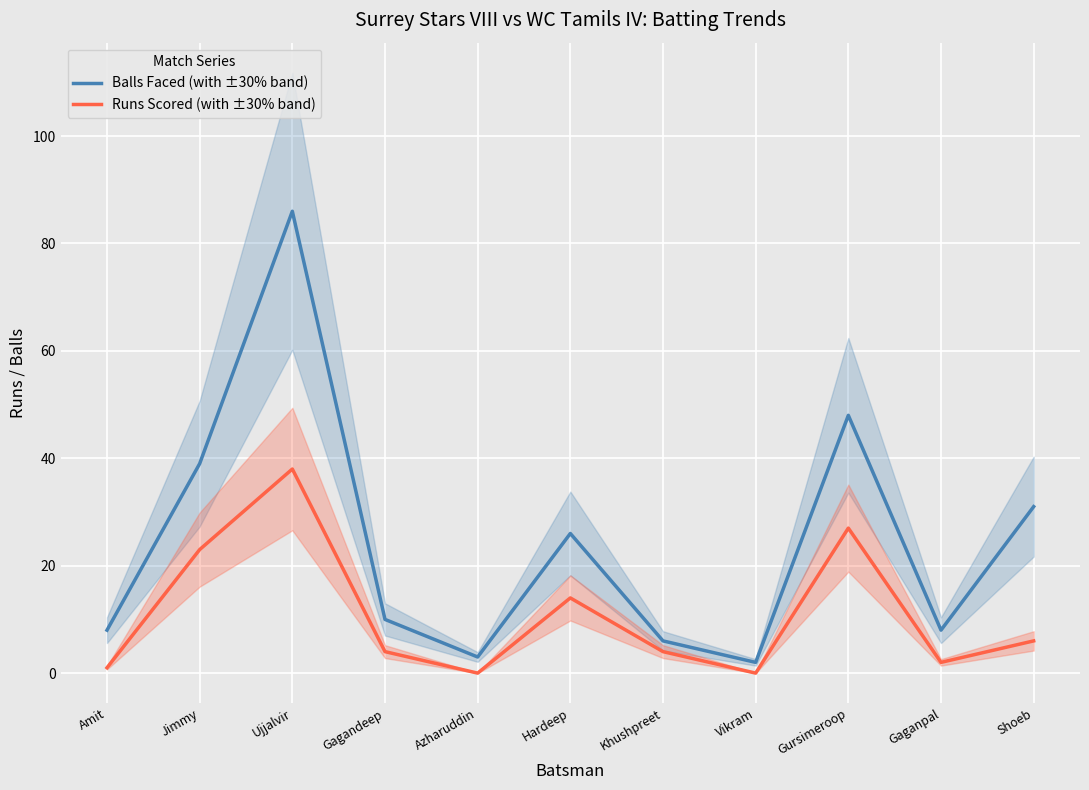

What is the label of the 9th point from the right?

Ujjalvir